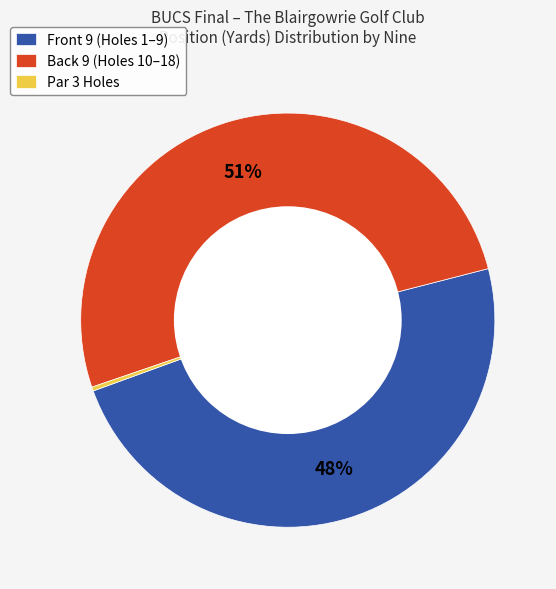

Is there a majority slice in this chart?

Yes